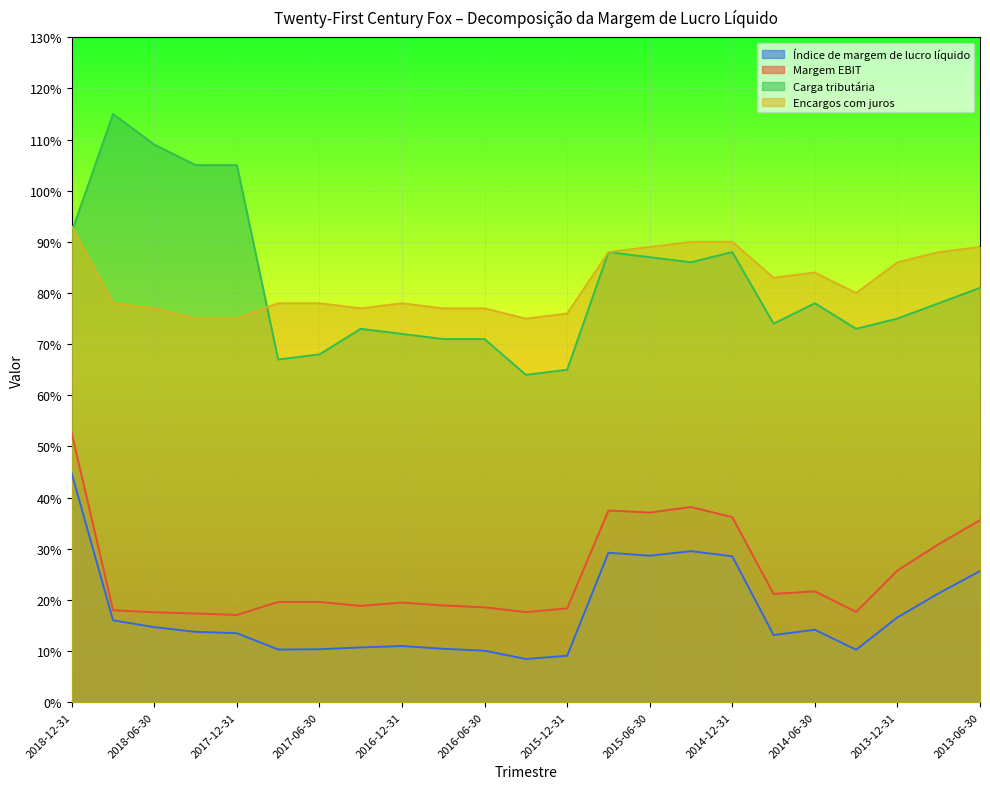

Reading left to right, what are all the values shown in this chart?

Índice de margem de lucro líquido: 0.4	0.2	0.1	0.1	0.1	0.1	0.1	0.1	0.1	0.1	0.1	0.1	0.1	0.3	0.3	0.3	0.3	0.1	0.1	0.1	0.2	0.2	0.3
Margem EBIT: 0.5	0.2	0.2	0.2	0.2	0.2	0.2	0.2	0.2	0.2	0.2	0.2	0.2	0.4	0.4	0.4	0.4	0.2	0.2	0.2	0.3	0.3	0.4
Carga tributária: 0.9	1.1	1.1	1.1	1.1	0.7	0.7	0.7	0.7	0.7	0.7	0.6	0.7	0.9	0.9	0.9	0.9	0.7	0.8	0.7	0.8	0.8	0.8
Encargos com juros: 0.9	0.8	0.8	0.8	0.8	0.8	0.8	0.8	0.8	0.8	0.8	0.8	0.8	0.9	0.9	0.9	0.9	0.8	0.8	0.8	0.9	0.9	0.9